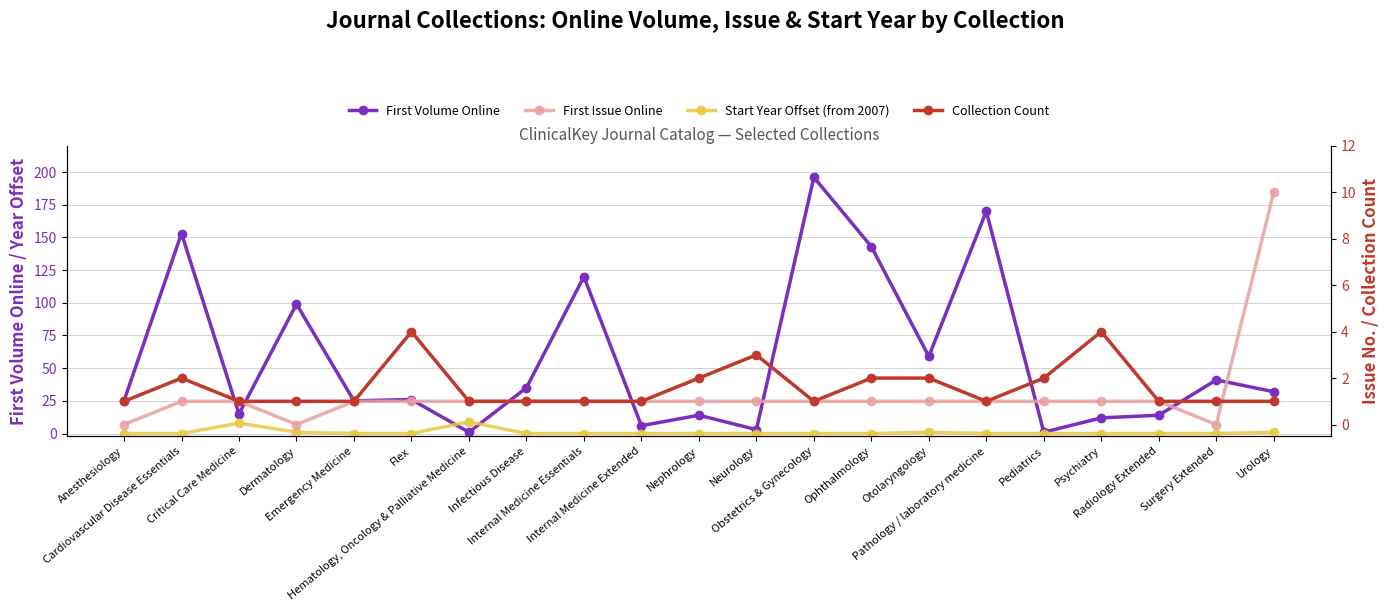

What is the total value across all series at Pathology / laboratory medicine?

172